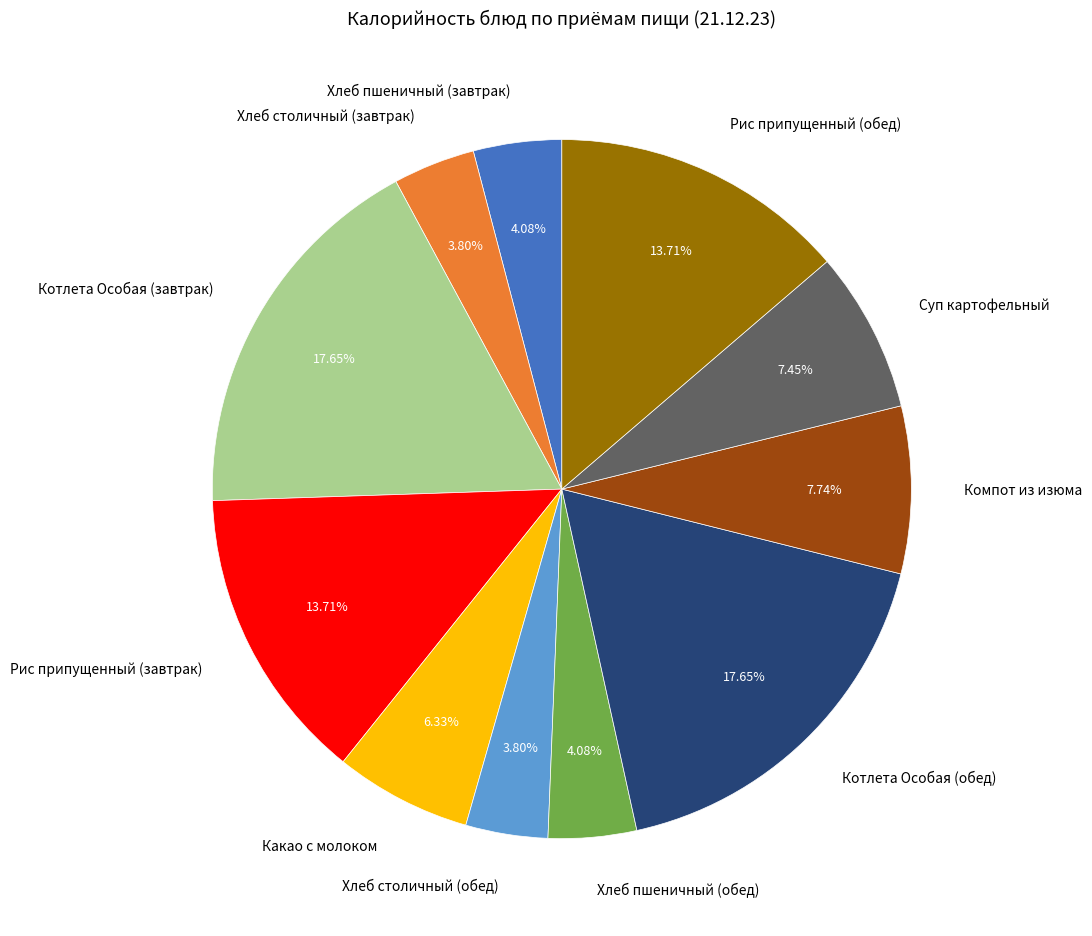

Between Суп картофельный and Хлеб столичный (завтрак), which is larger?

Суп картофельный